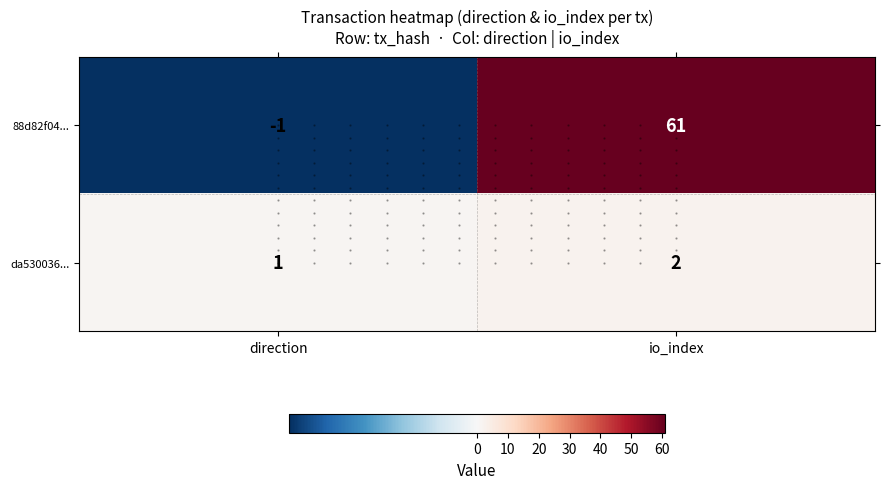

What is the average value of the da530036... series?

2